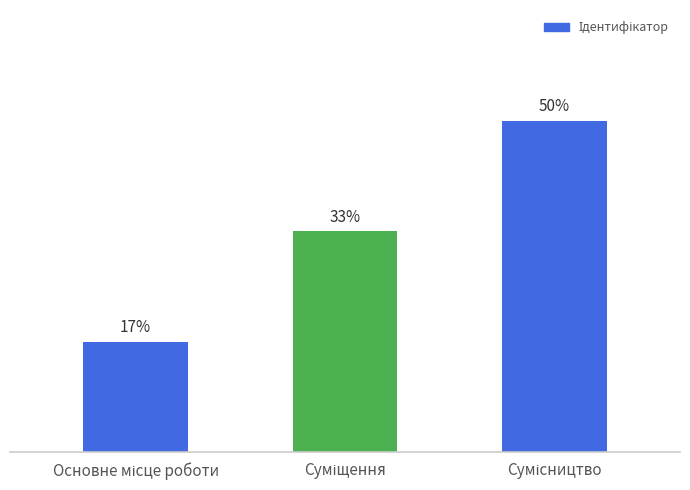

What is the change in value from Основне місце роботи to Суміщення?

+1